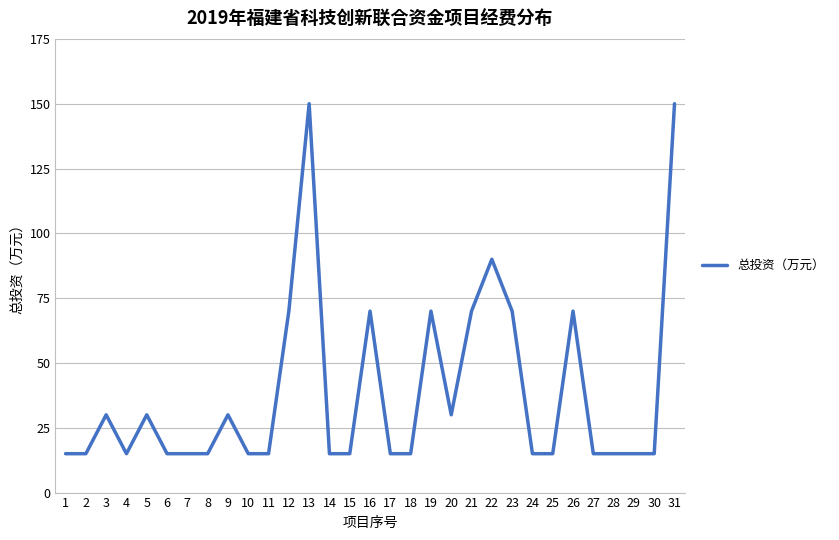

Where is the data nearest to the value 82?

22